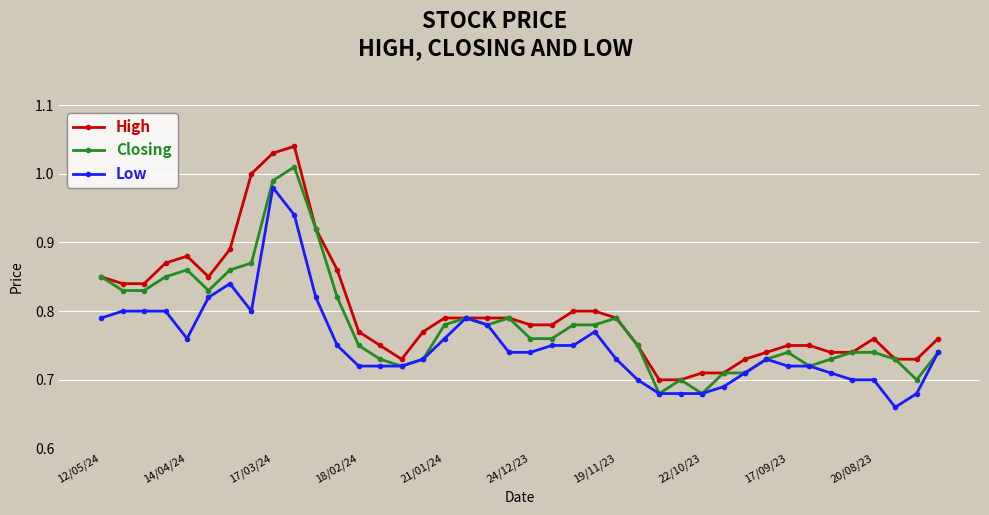

Rank the series by their average value, from lowest to highest.

Low, Closing, High